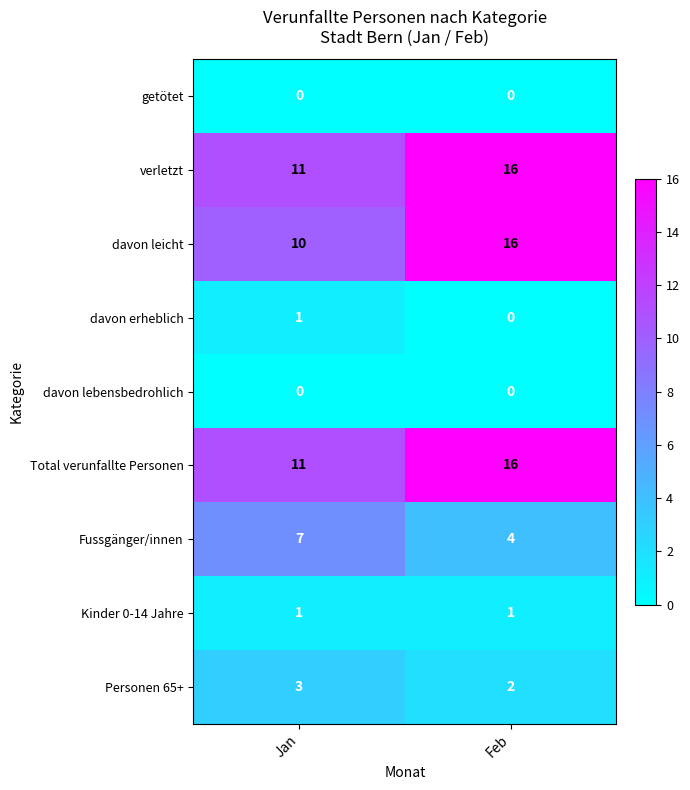

List the labels in order of davon leicht value, smallest first.

Jan, Feb